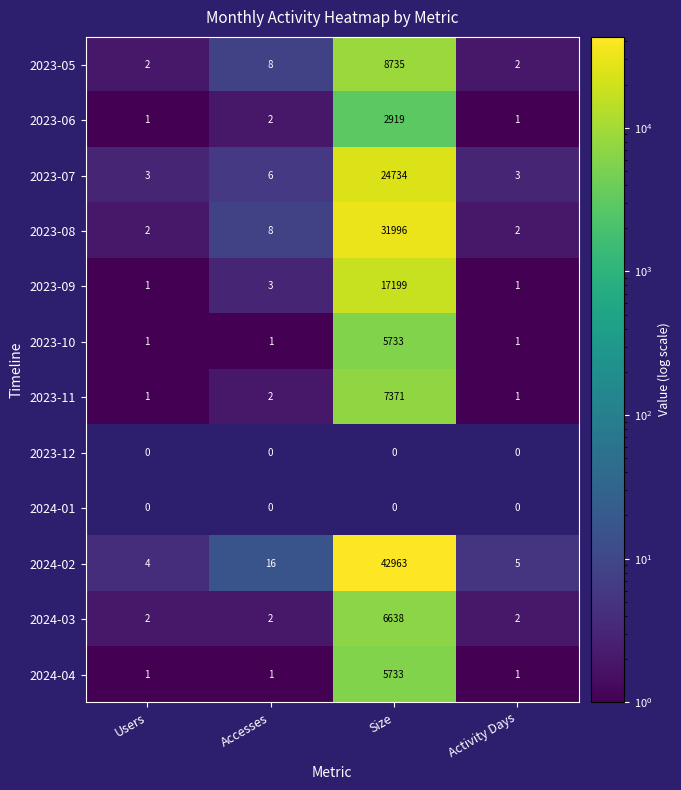

Rank the categories by 2024-02 value from lowest to highest.

Users, Activity Days, Accesses, Size